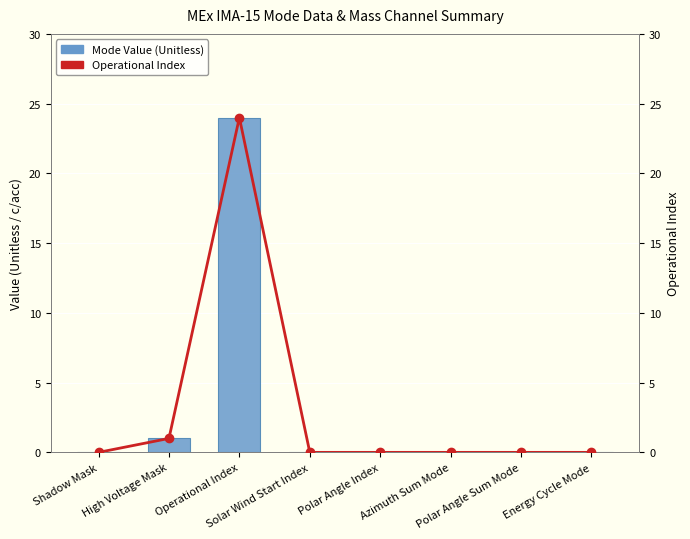

What is the sum of all Mode Value (Unitless) values?

25